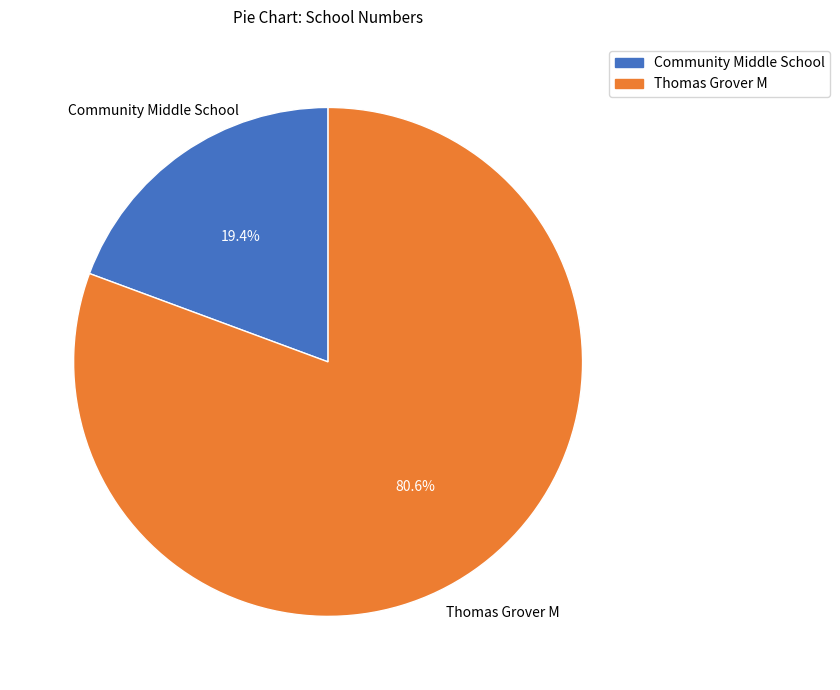

Which has a higher value, Thomas Grover M or Community Middle School?

Thomas Grover M